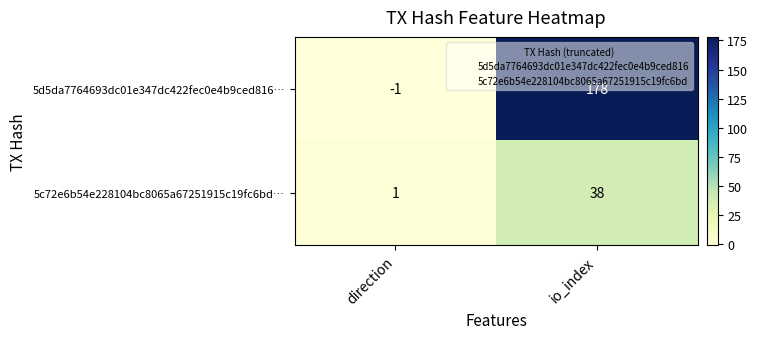

What is the highest value of the 5d5da7764693dc01e347dc422fec0e4b9ced816… series?

178